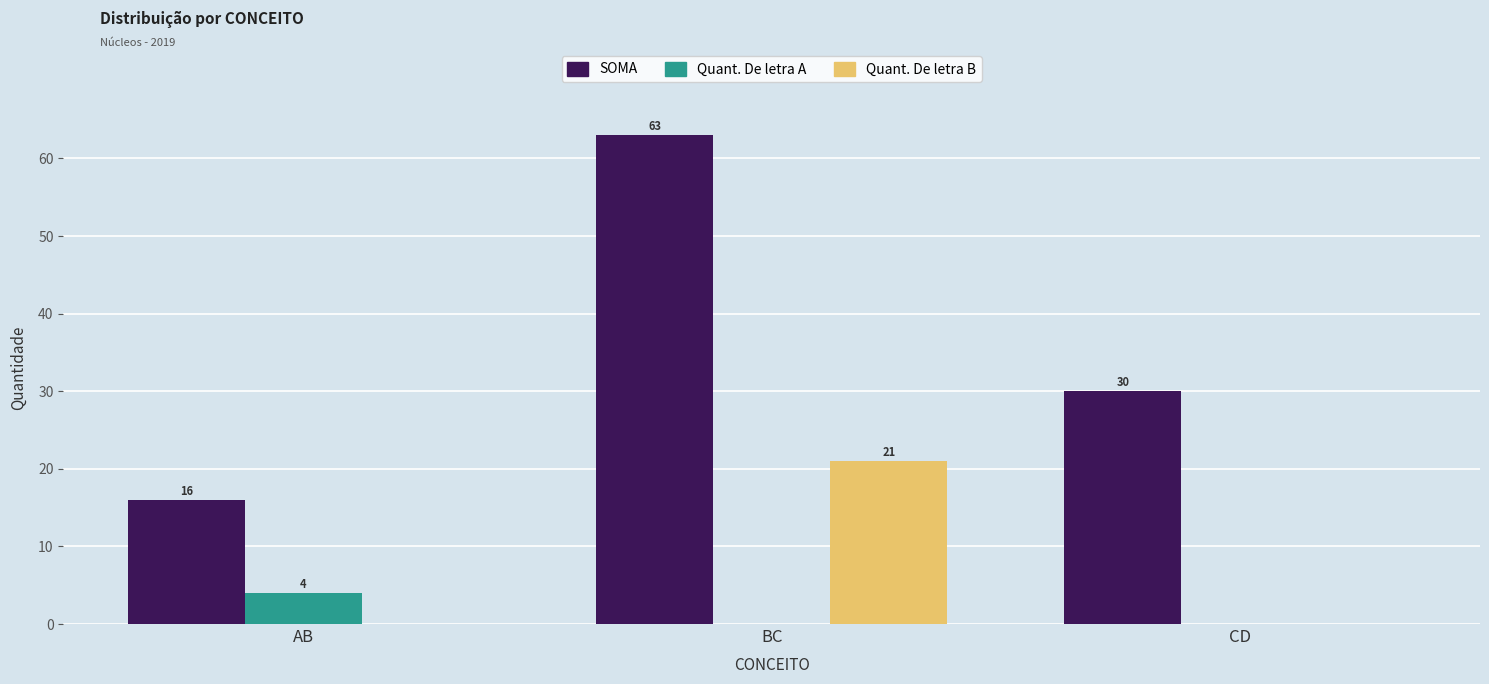

Which label corresponds to the largest value in the chart?

BC